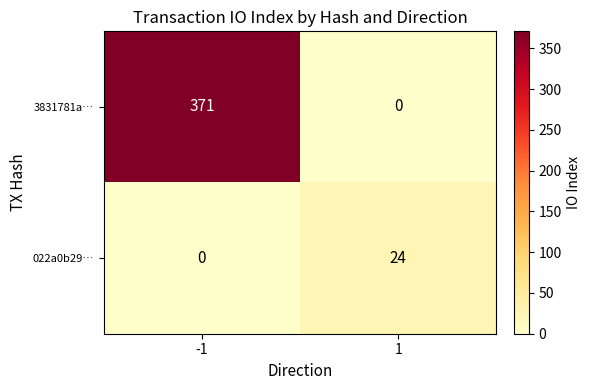

The value of 022a0b29… at 1 is 16. True or false?

False